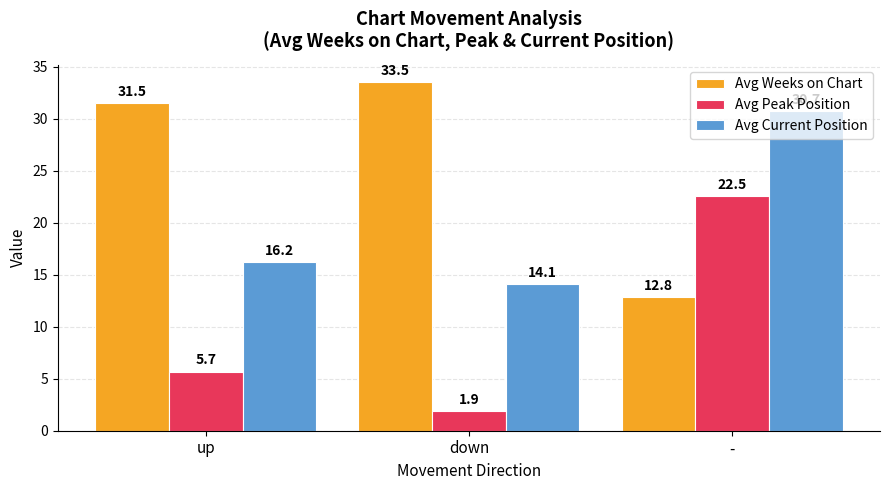

Between up and -, which series saw the biggest shift?

Avg Weeks on Chart